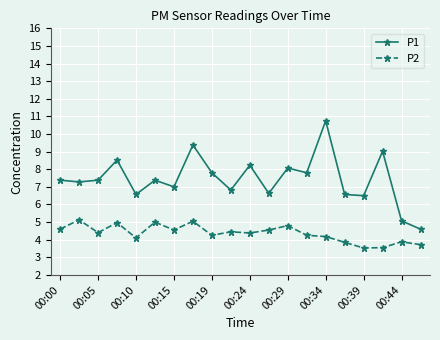

Which series has the largest range (max minus min)?

P1